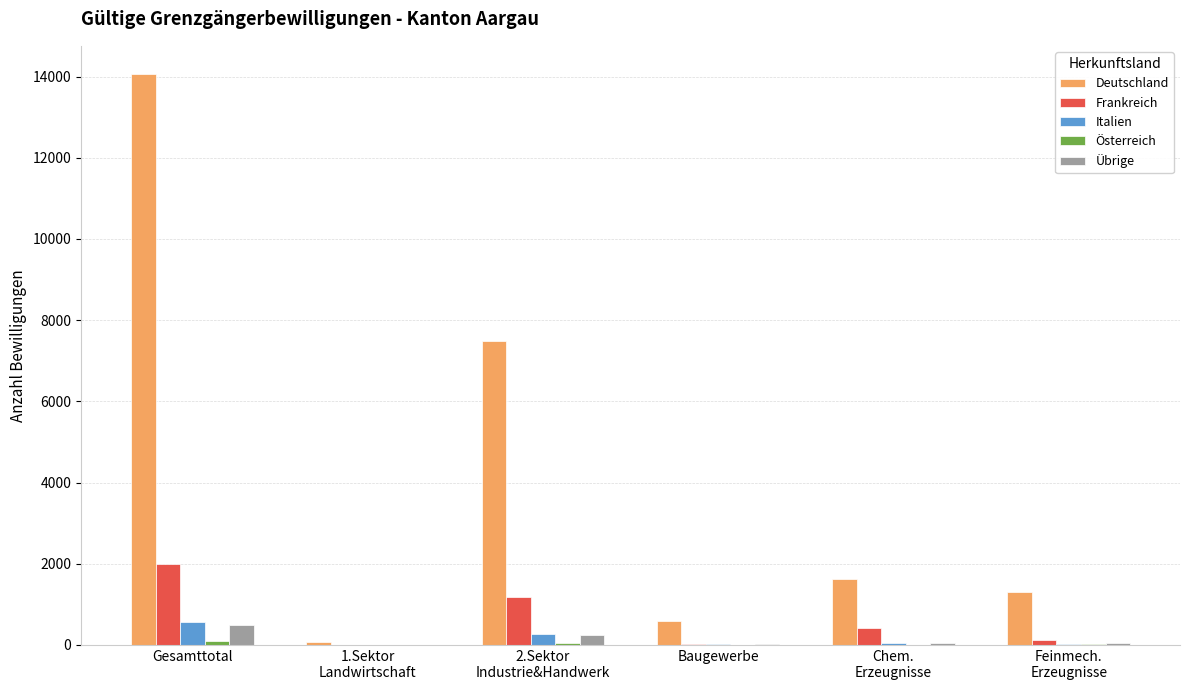

At which category is the sum across all series the highest?

Gesamttotal